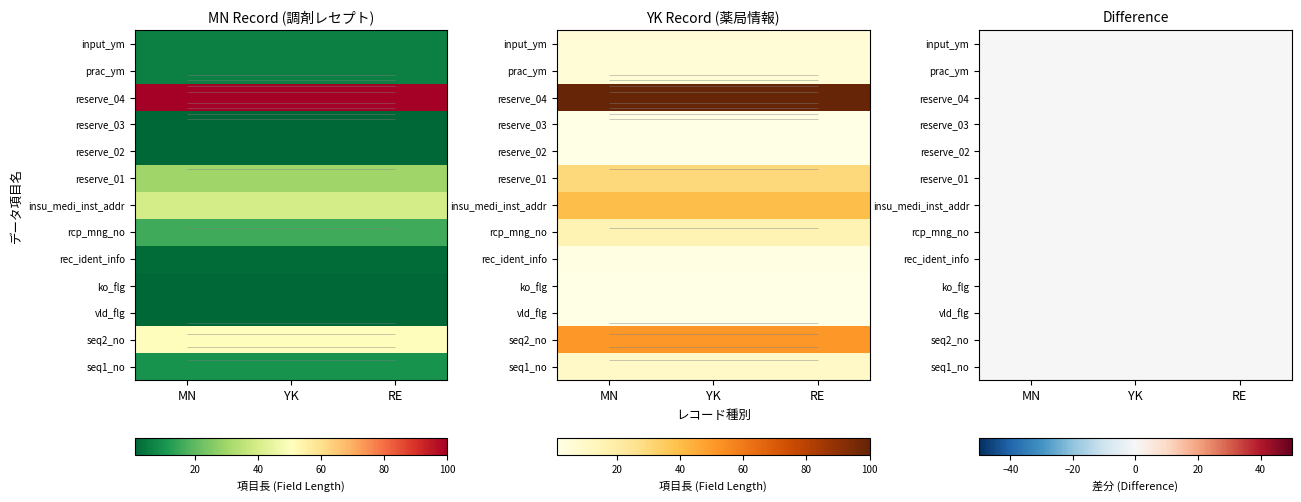

Reading left to right, list all the values displayed in this chart.

MN: 0=10	1=51	2=1	3=1	4=2	5=16	6=40	7=30	8=1	9=1	10=100	11=6	12=6
YK: 0=10	1=51	2=1	3=1	4=2	5=16	6=40	7=30	8=1	9=1	10=100	11=6	12=6
RE: 0=10	1=51	2=1	3=1	4=2	5=16	6=40	7=30	8=1	9=1	10=100	11=6	12=6